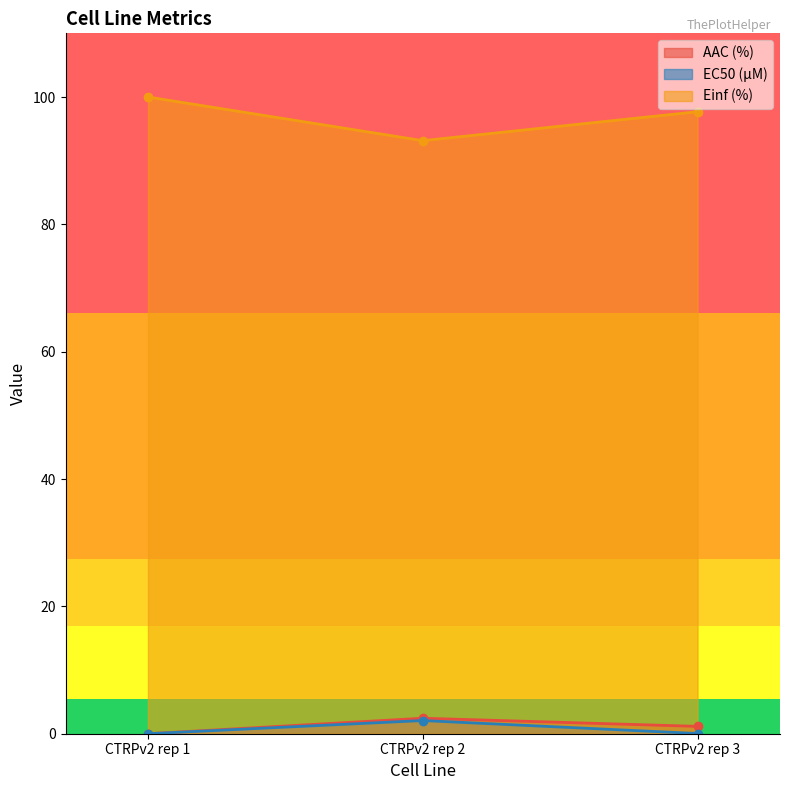

What is the total value across all series at CTRPv2 rep 2?

97.6